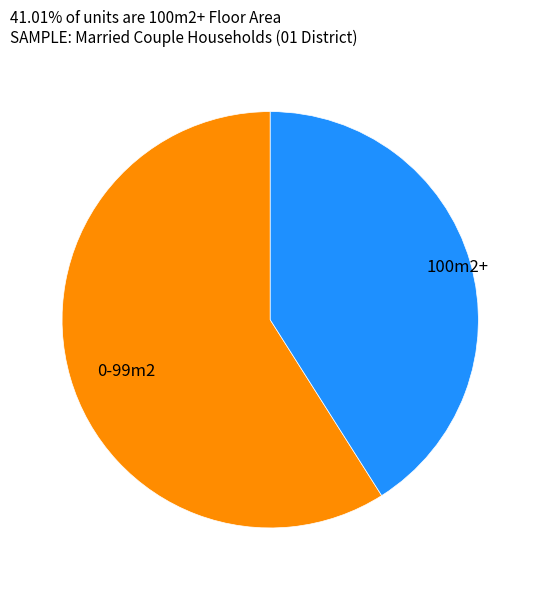

What is the smallest slice in the pie chart?

100m2+